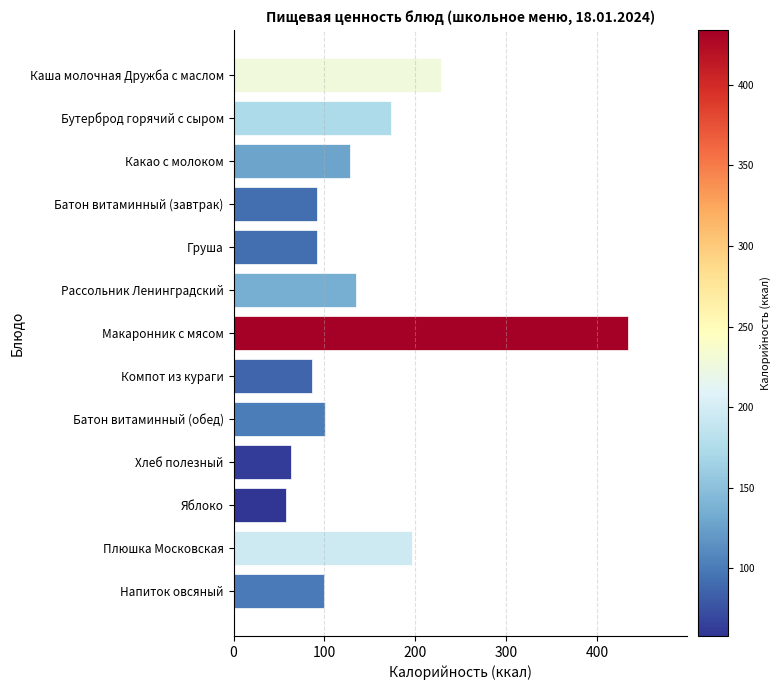

Which label corresponds to the largest value in the chart?

Макаронник с мясом